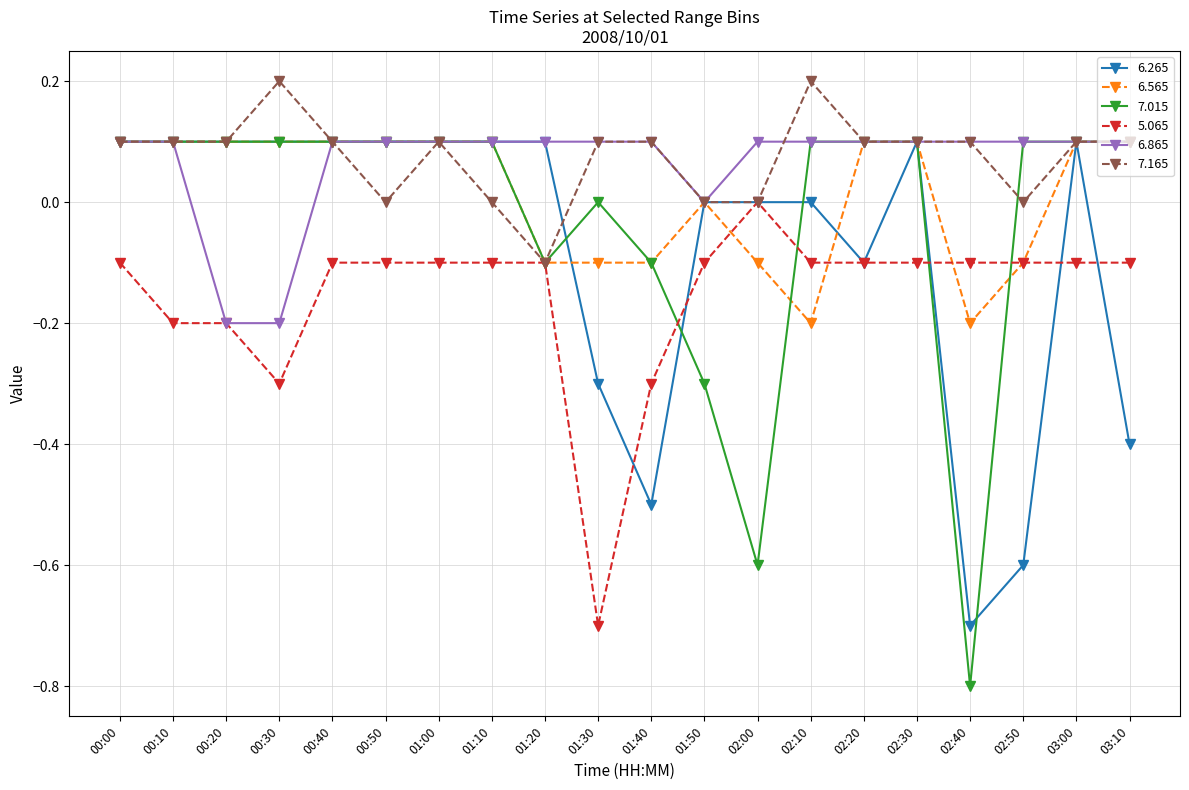

What is the spread (max minus min) of values at 03:10?

0.5